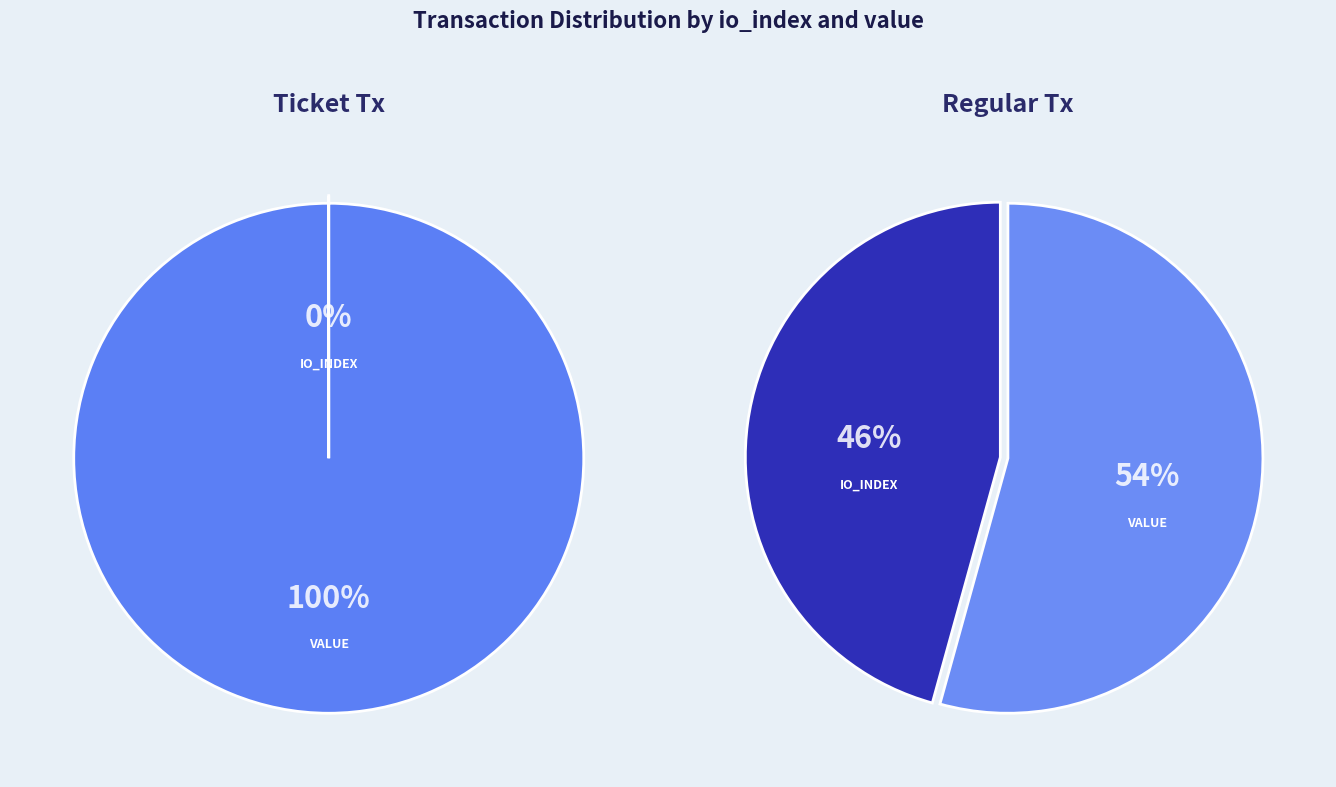

What is the largest slice in the pie chart?

value